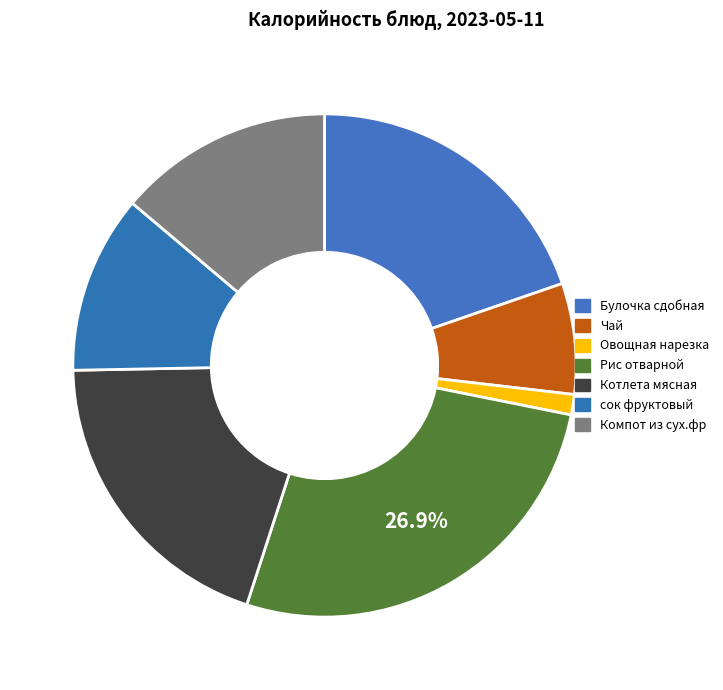

To the nearest percent, what is the difference between the largest and smallest slice percentages?

26%